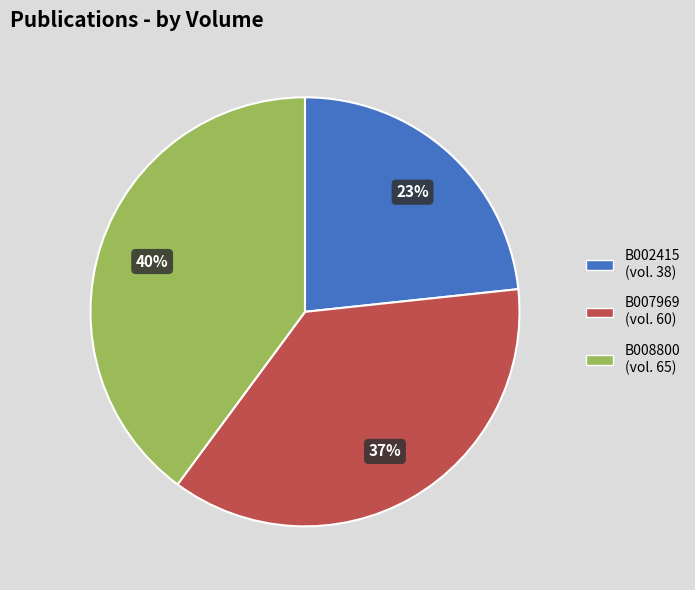

To the nearest percent, what percentage of the pie is B002415?

23%